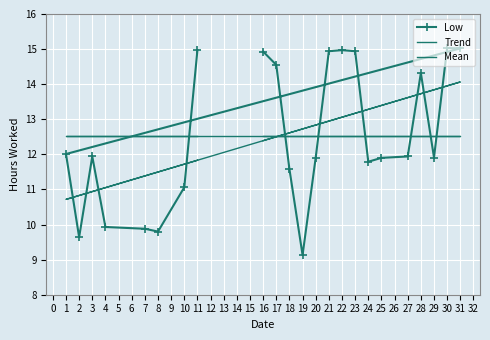

Rank the series by their maximum value, from lowest to highest.

Mean, Trend, Low